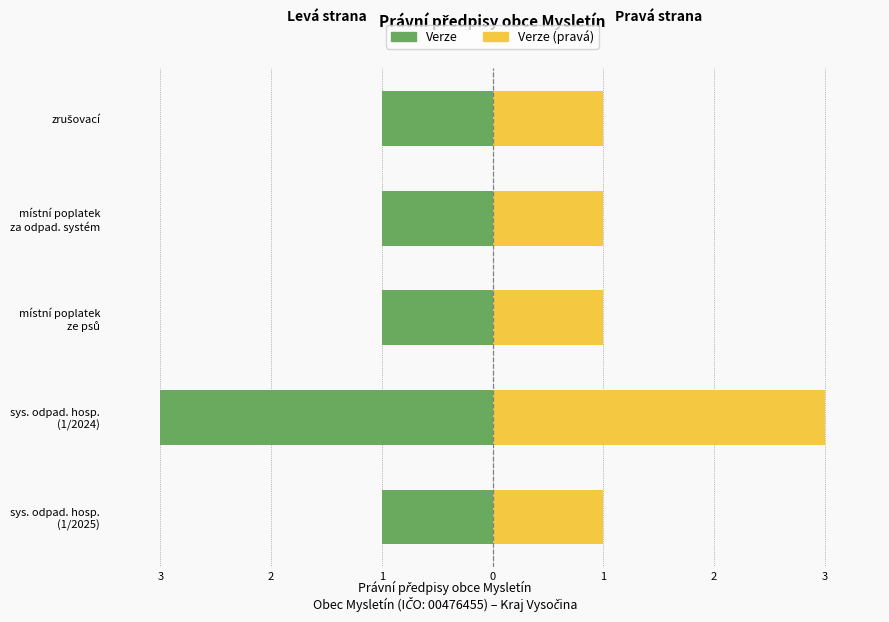

The ID zprávy (škálováno) series shows 1 at místní poplatek ze psů. True or false?

False